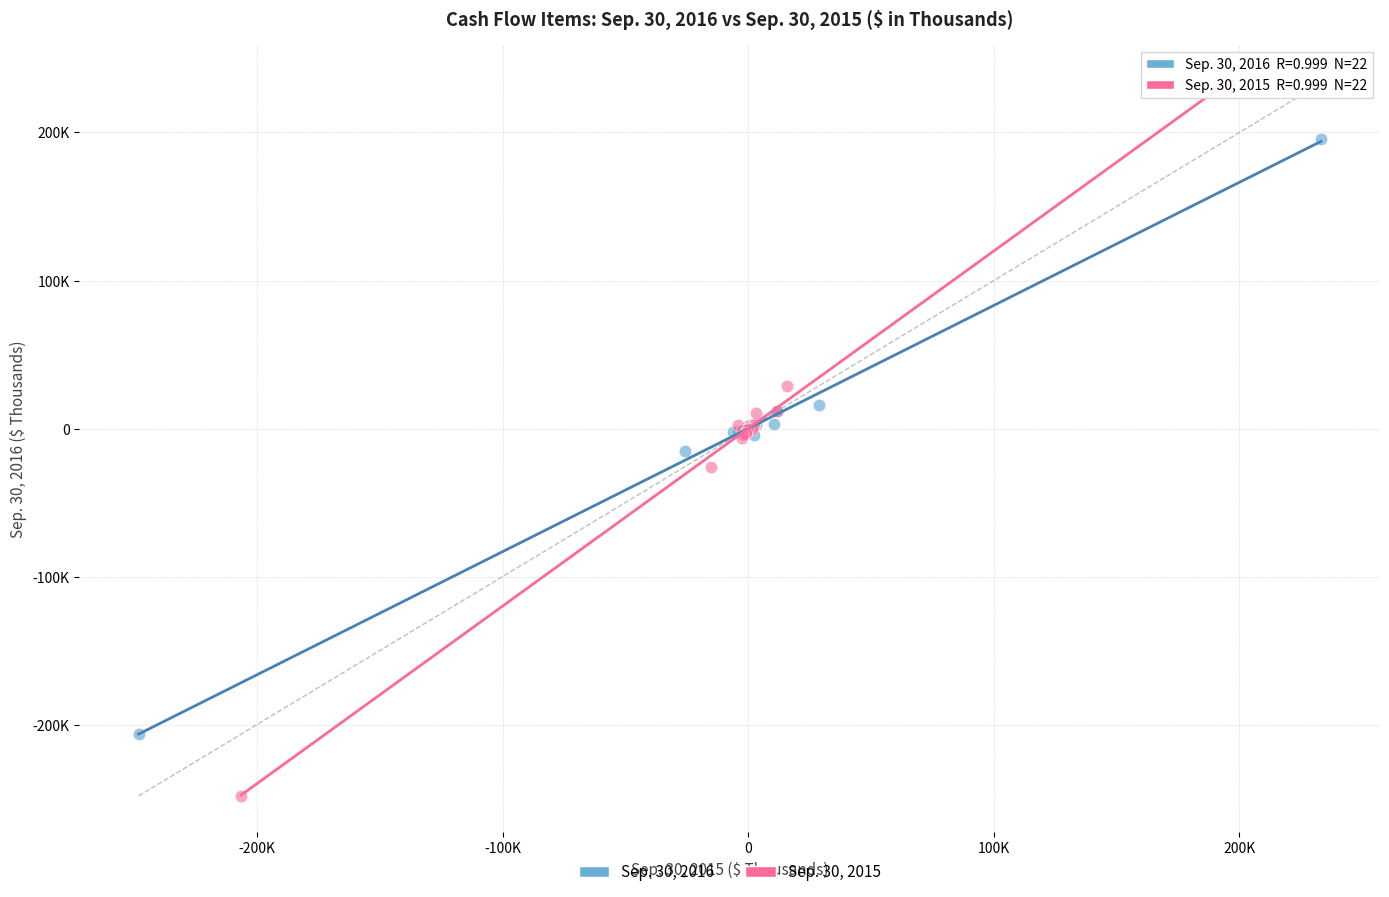

Which series has the widest spread of Y values?

Sep. 30, 2015